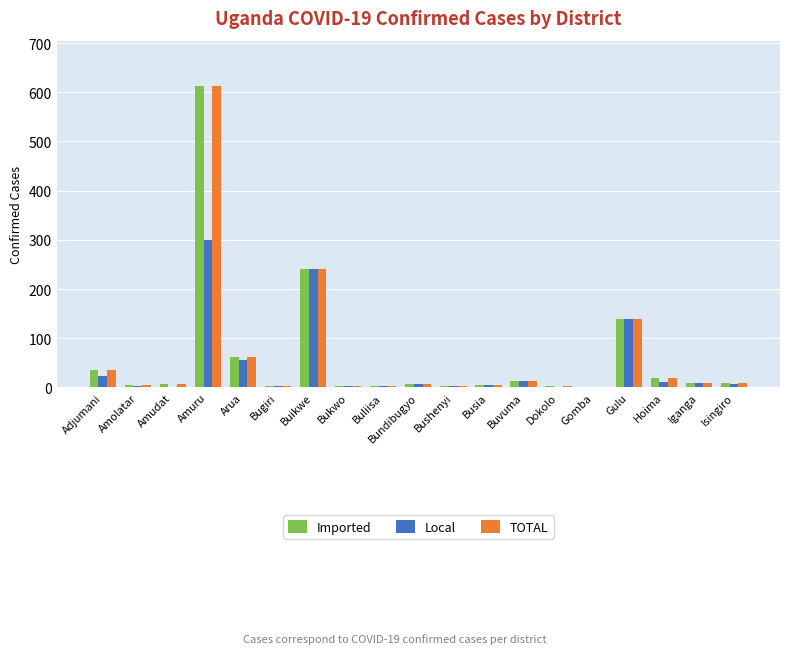

What is the greatest value displayed?

613